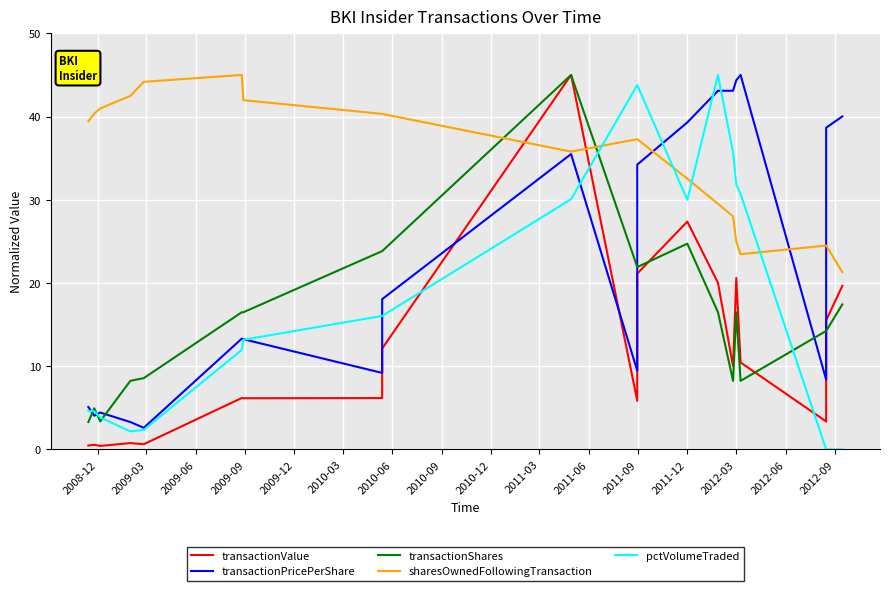

True or false: sharesOwnedFollowingTransaction and transactionShares intersect in this chart.

True